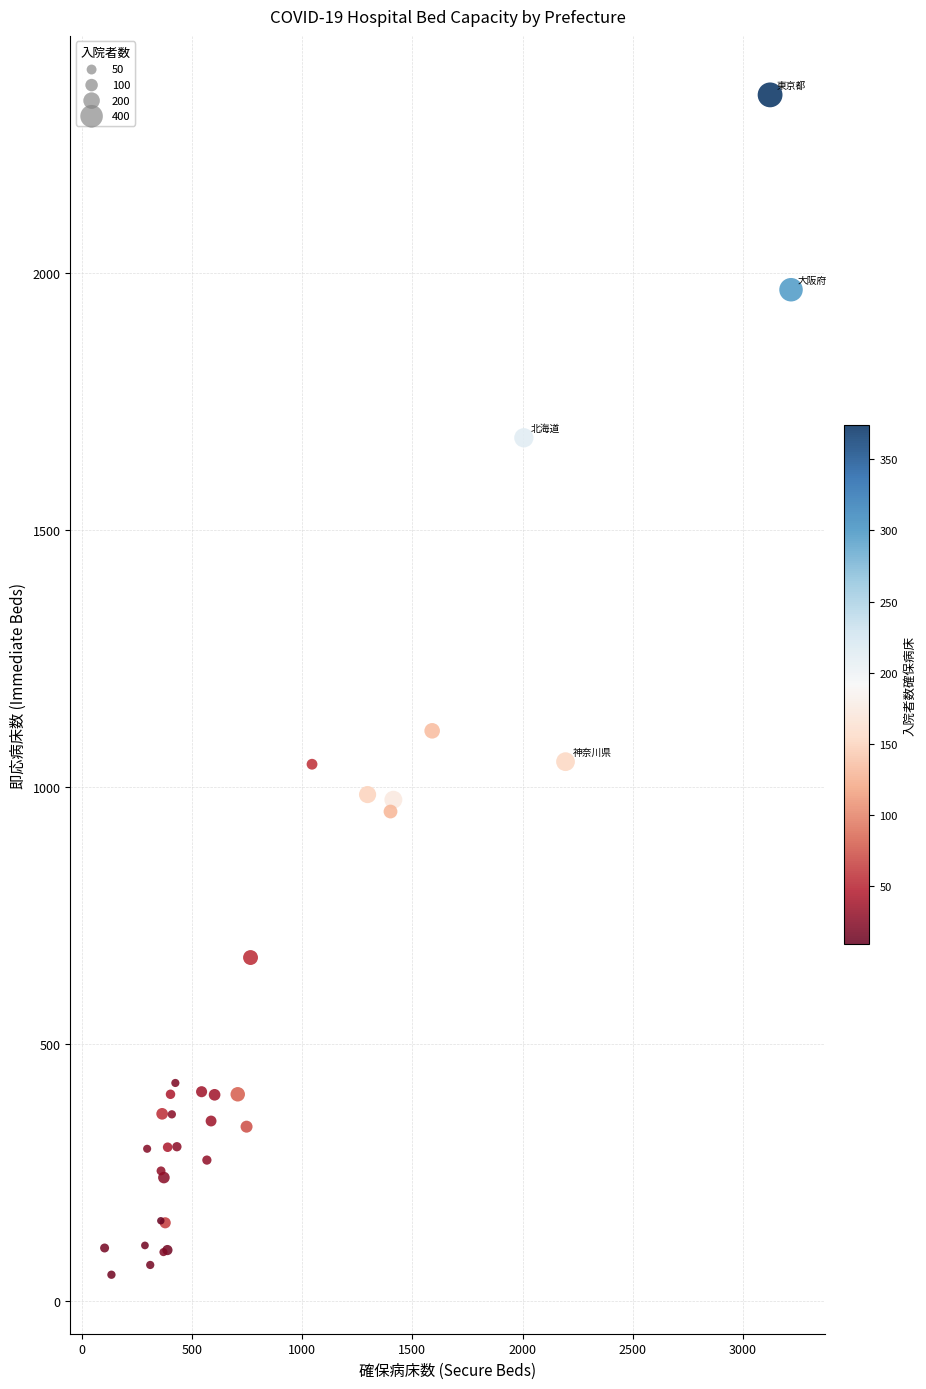

What Y value in the scatter plot is closest to 1199?

1110